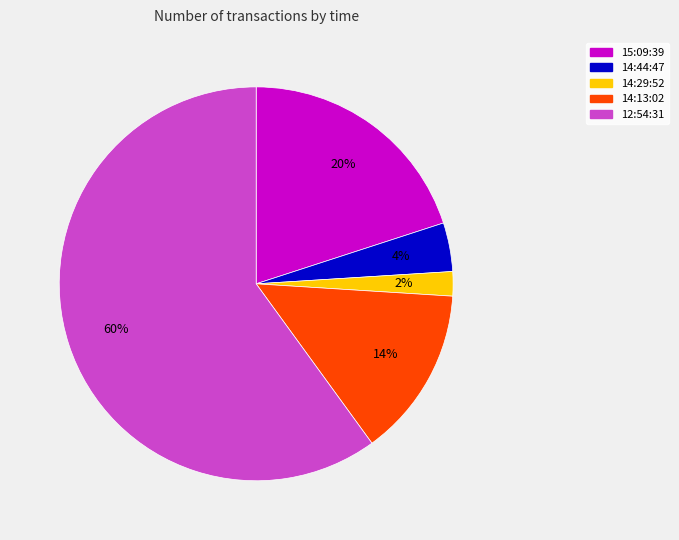

To the nearest percent, what is the difference between the largest and smallest slice percentages?

58%